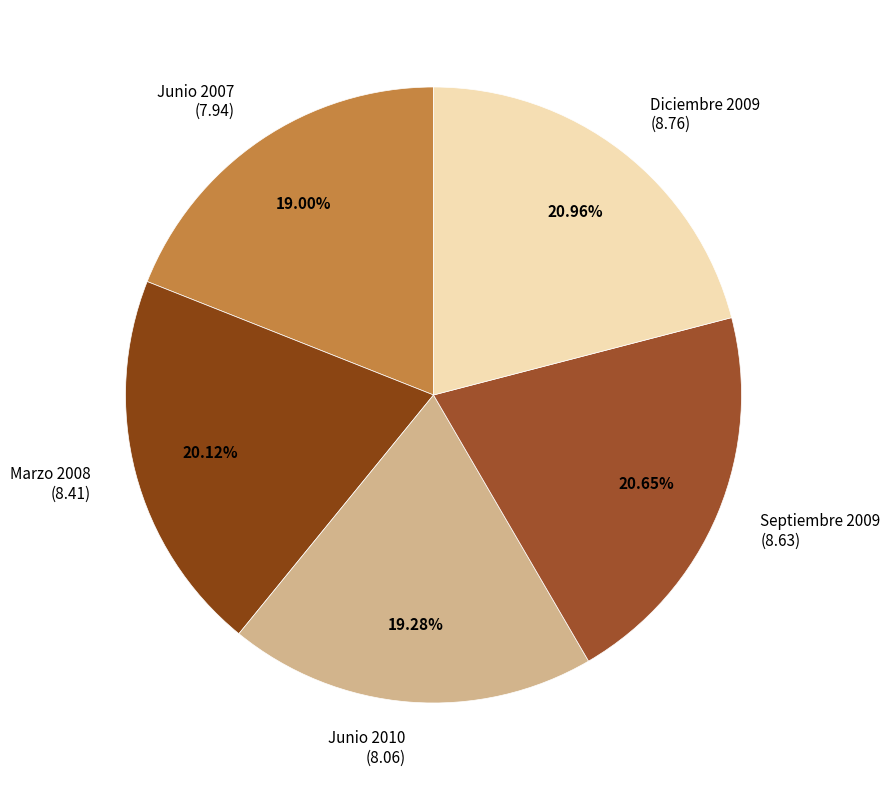

To the nearest percent, what is the difference between the Marzo 2008 and Junio 2010 slice percentages?

1%